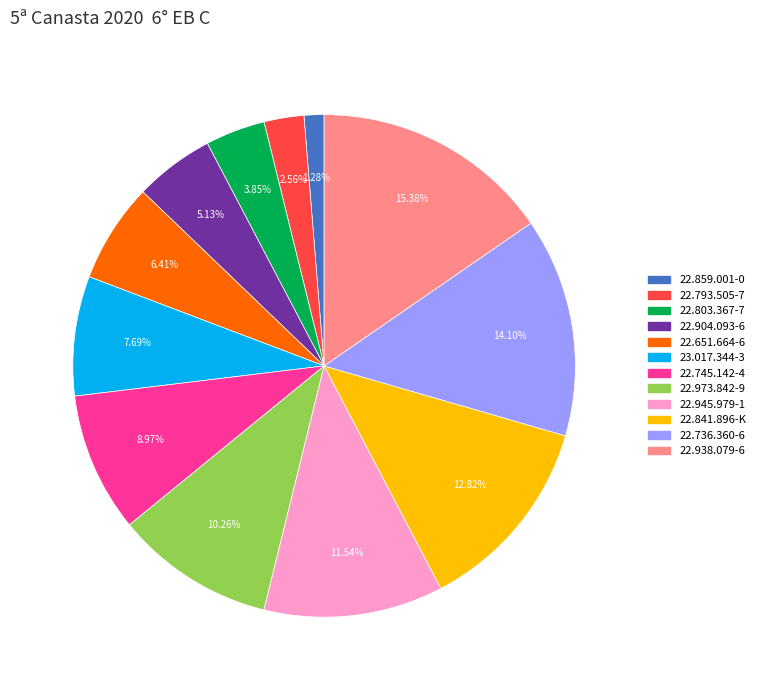

What is the ratio of the value at 22.736.360-6 to the value at 22.938.079-6?

0.9